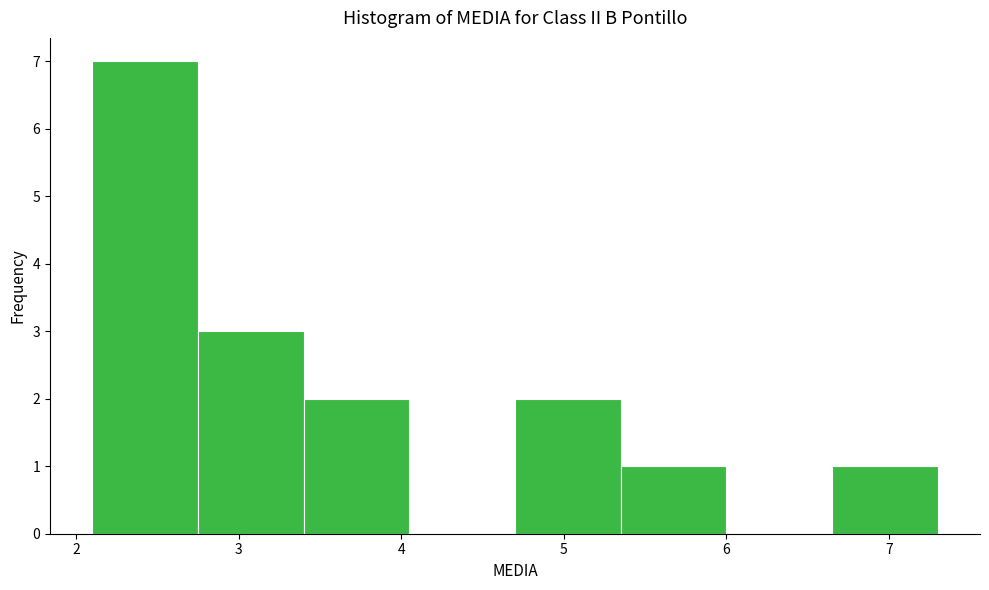

What is the height of the bar covering 6.65 to 7.30 on the x-axis? Neither the bar edges nor the heights are printed on the chart, so give them approximately, as read against the axes.

1